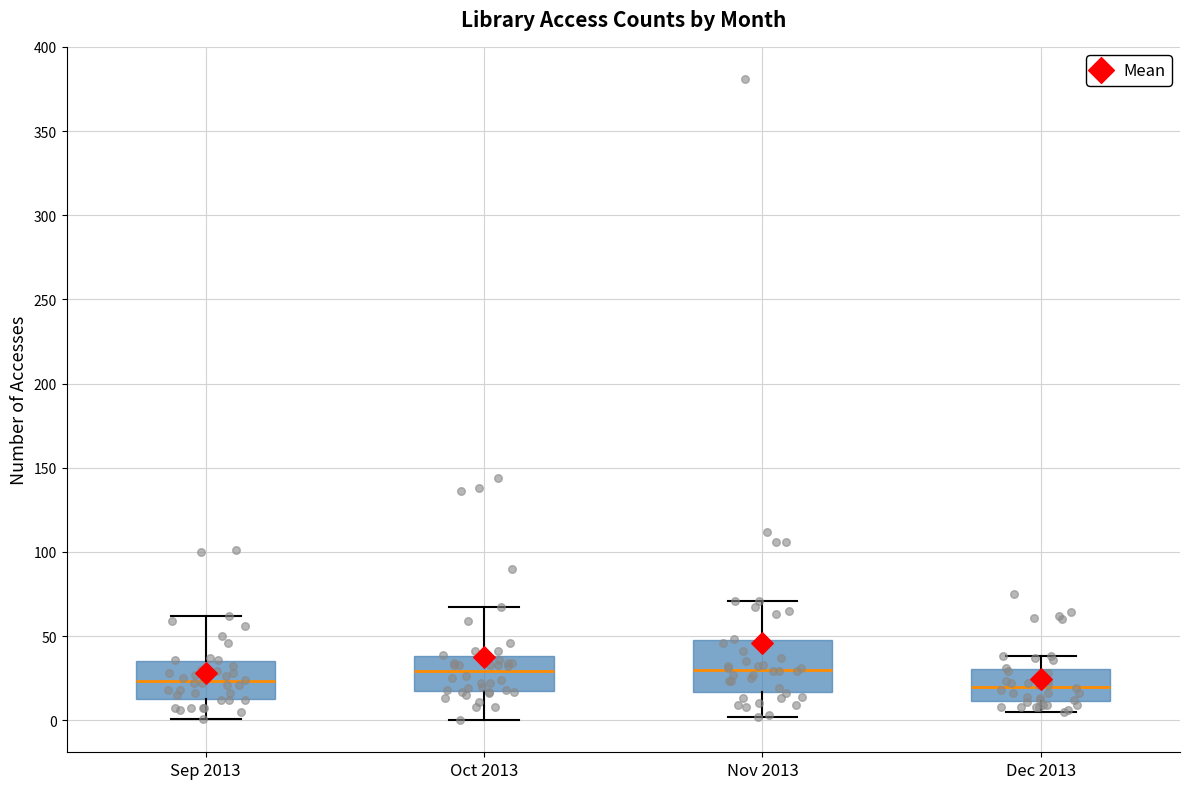

Reading left to right, transcribe this box plot: for each box, give where its median line is, the range the box spans, and where its two whiskers end, as read against the y-axis. The values are not printed on the chart, so give them approximately, as read against the axis.

Sep 2013: median 25, box 15 to 35, whiskers 0 to 60
Oct 2013: median 30, box 15 to 40, whiskers 0 to 65
Nov 2013: median 30, box 15 to 50, whiskers 0 to 70
Dec 2013: median 20, box 10 to 30, whiskers 5 to 40